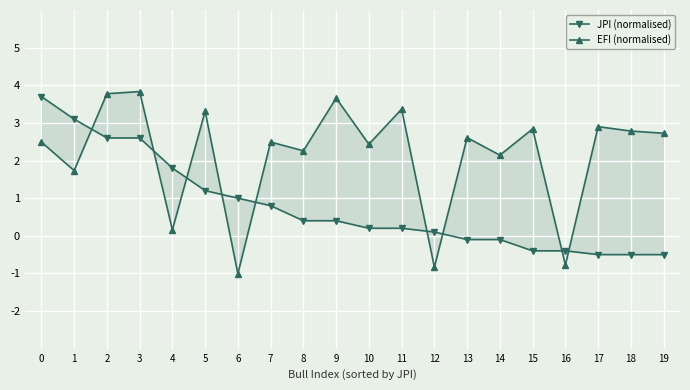

Which has a higher value, 5 or 11?

5